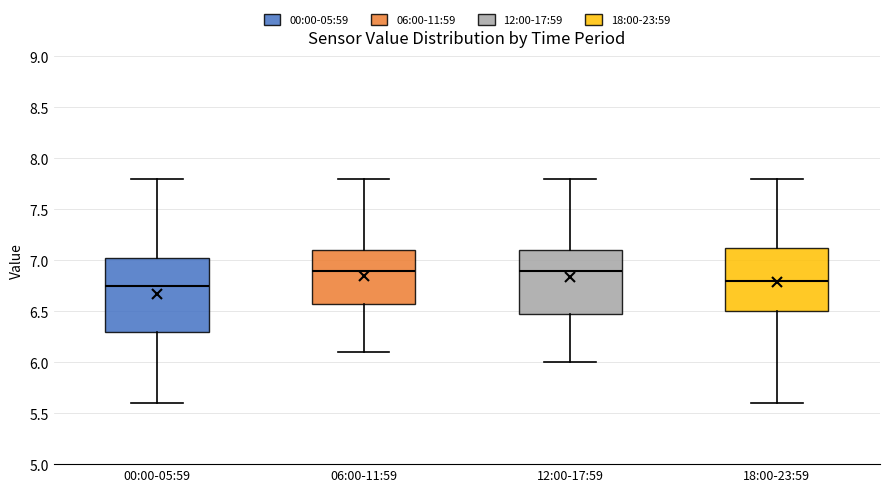

Reading left to right, read every box against the y-axis: the position of its median line, the range the box covers, and the ends of its whiskers. The values are not printed on the chart, so give them approximately, as read against the axis.

00:00-05:59: median 6.75, box 6.30 to 7.05, whiskers 5.60 to 7.80
06:00-11:59: median 6.90, box 6.60 to 7.10, whiskers 6.10 to 7.80
12:00-17:59: median 6.90, box 6.50 to 7.10, whiskers 6.00 to 7.80
18:00-23:59: median 6.80, box 6.50 to 7.15, whiskers 5.60 to 7.80